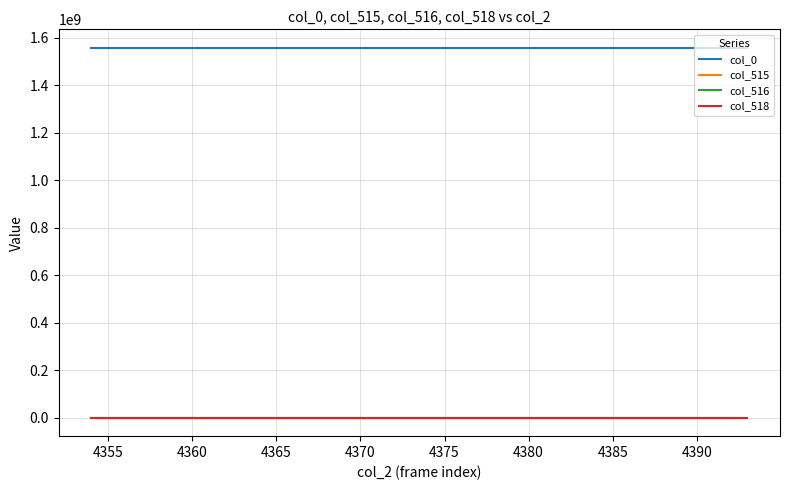

True or false: col_515 and col_0 cross at least once.

False